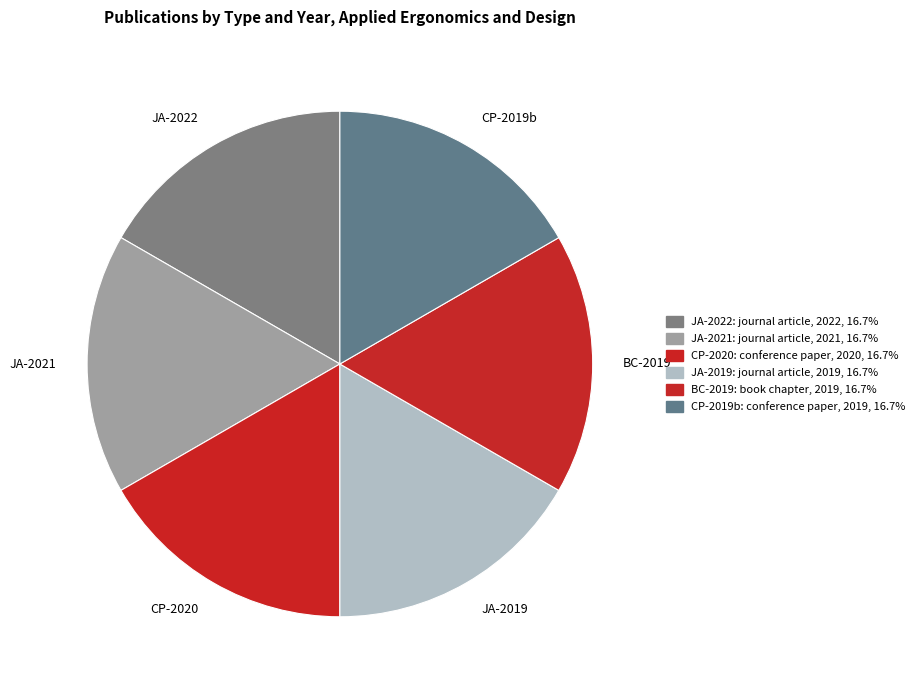

Does any single category account for the majority?

No